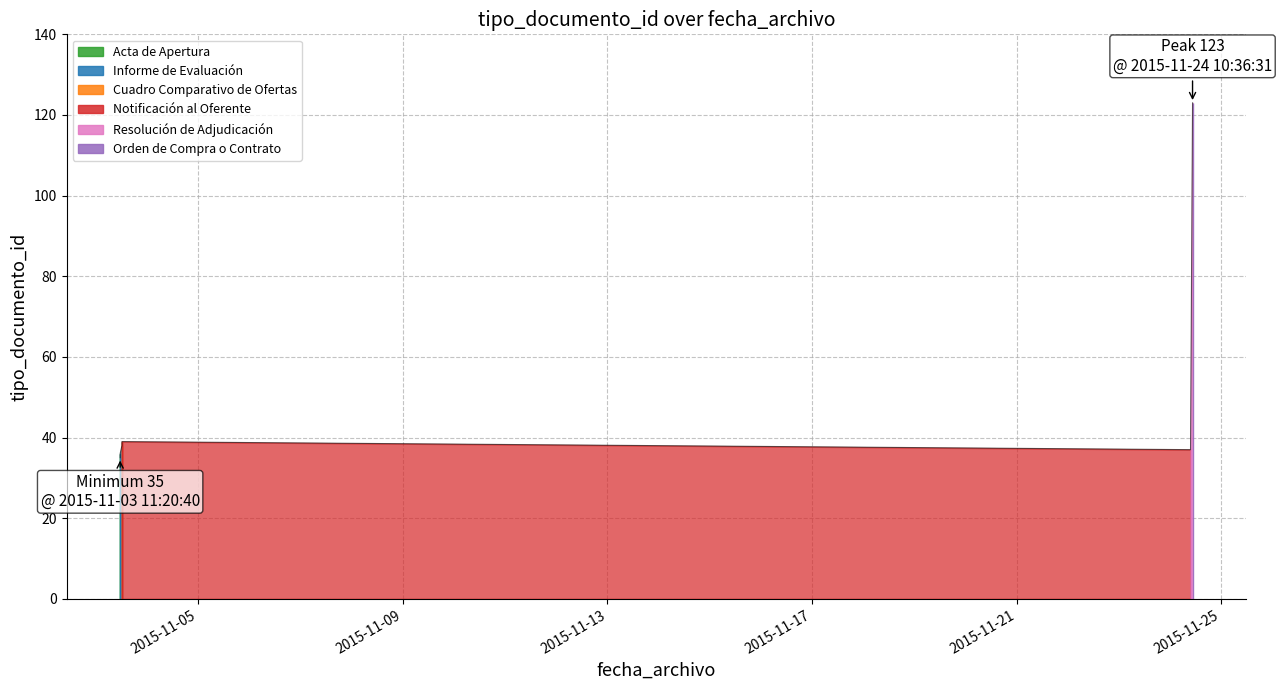

What is the average value?

51